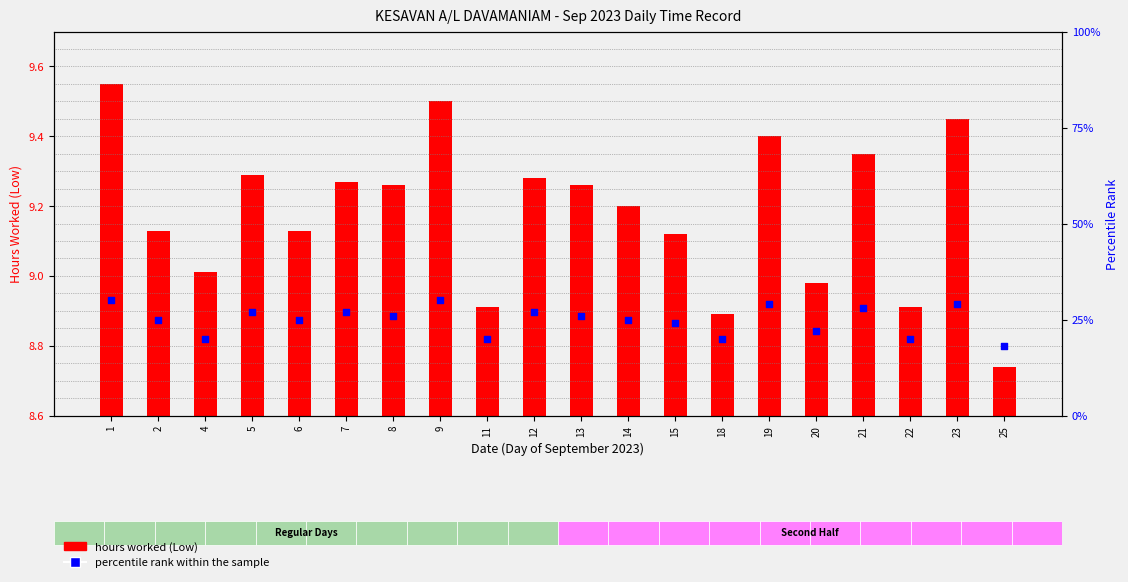

What is the change in value from 1 to 25?

-12